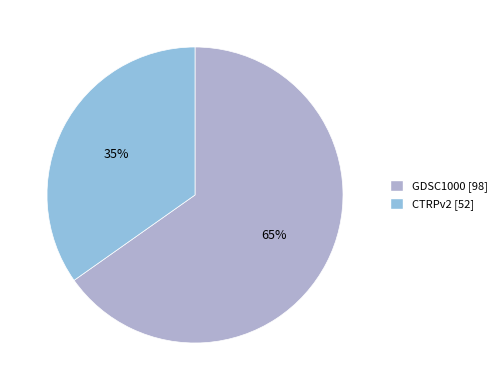

How many segments does this pie chart have?

2